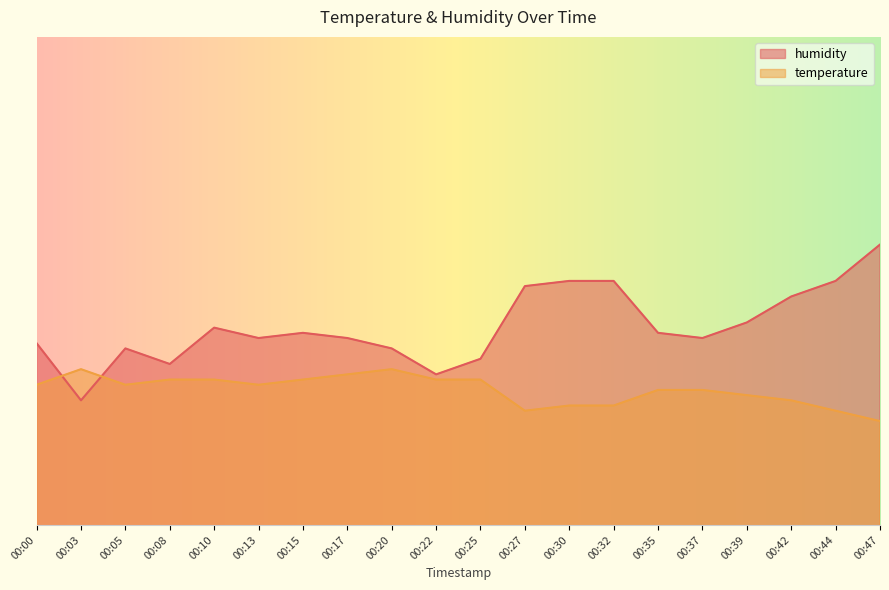

At which label does humidity reach its minimum?

00:03